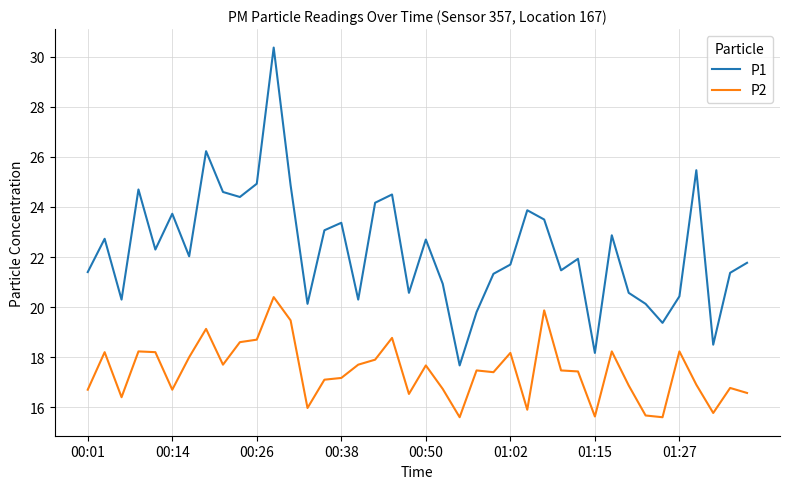

Which series has the widest spread of values?

P1